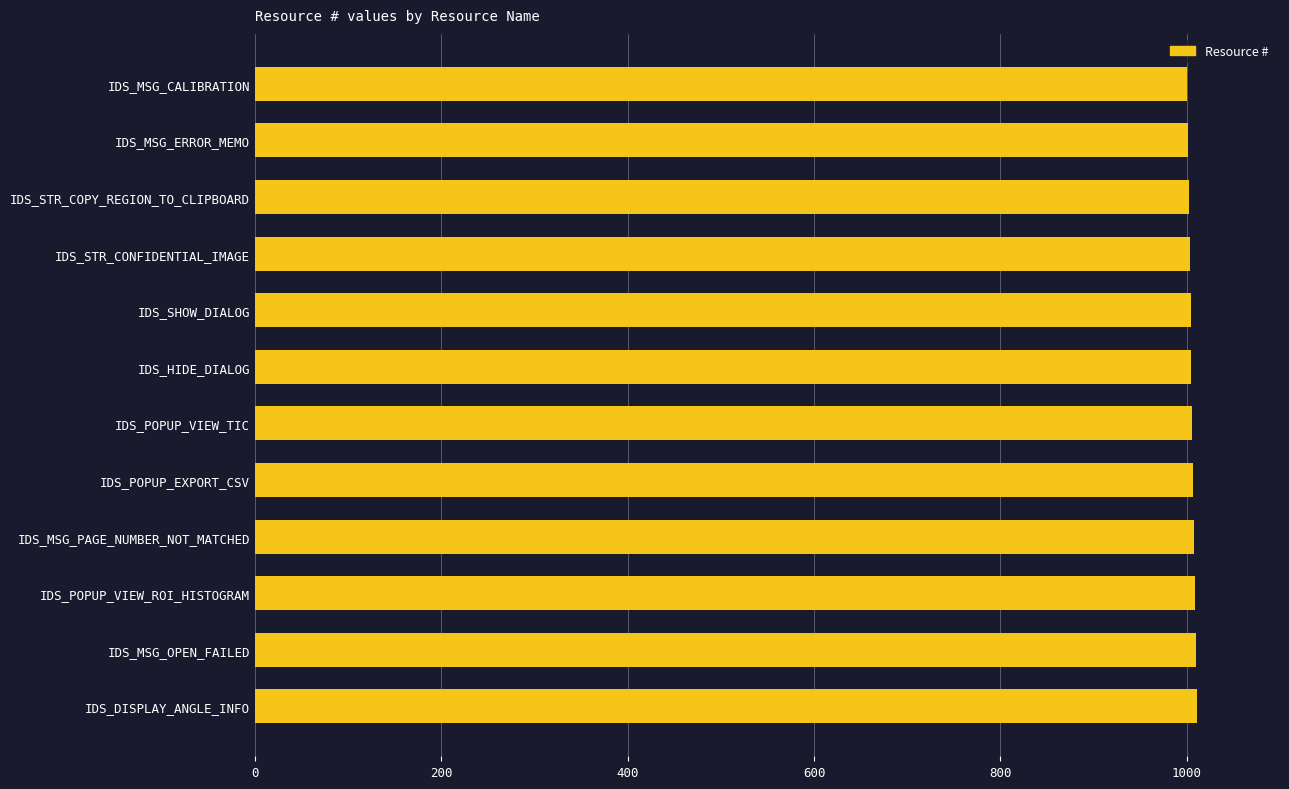

What value does the data have at IDS_SHOW_DIALOG?

1004